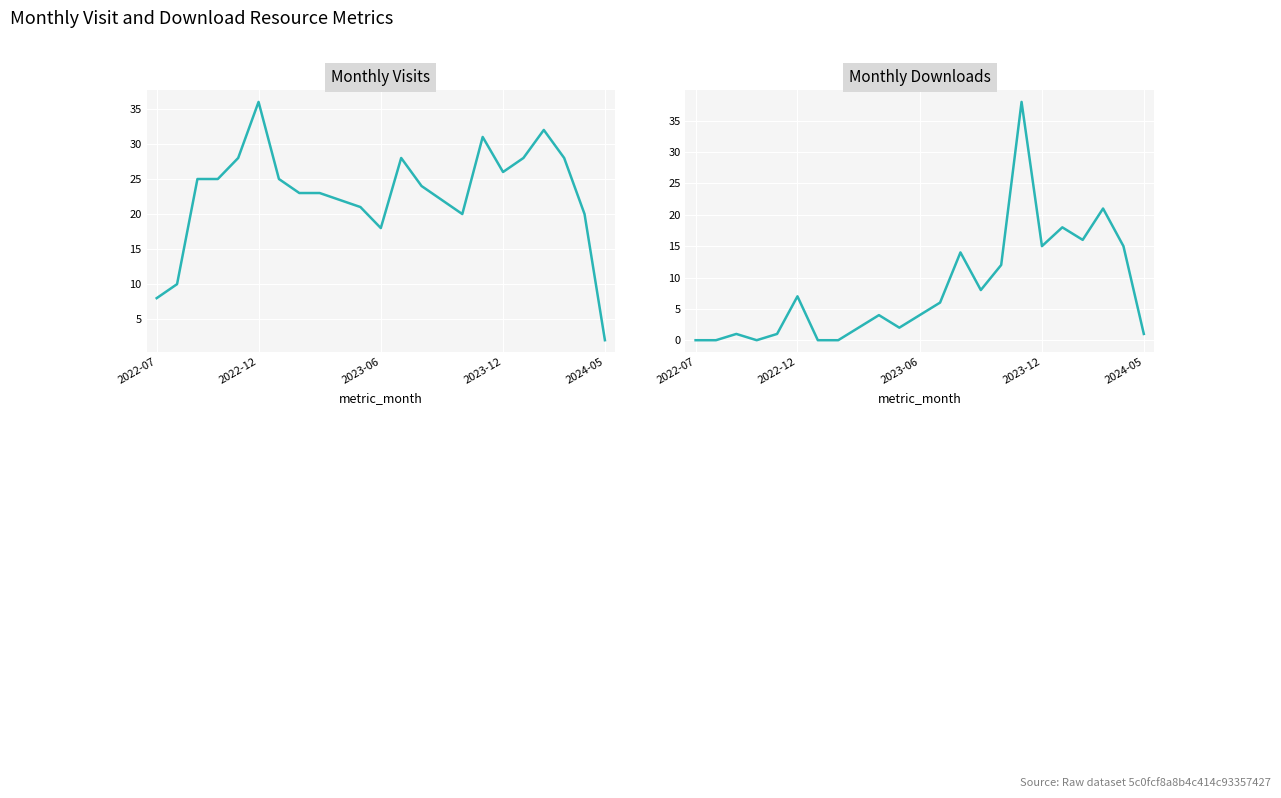

At how many categories does at least one series exceed 20?

17